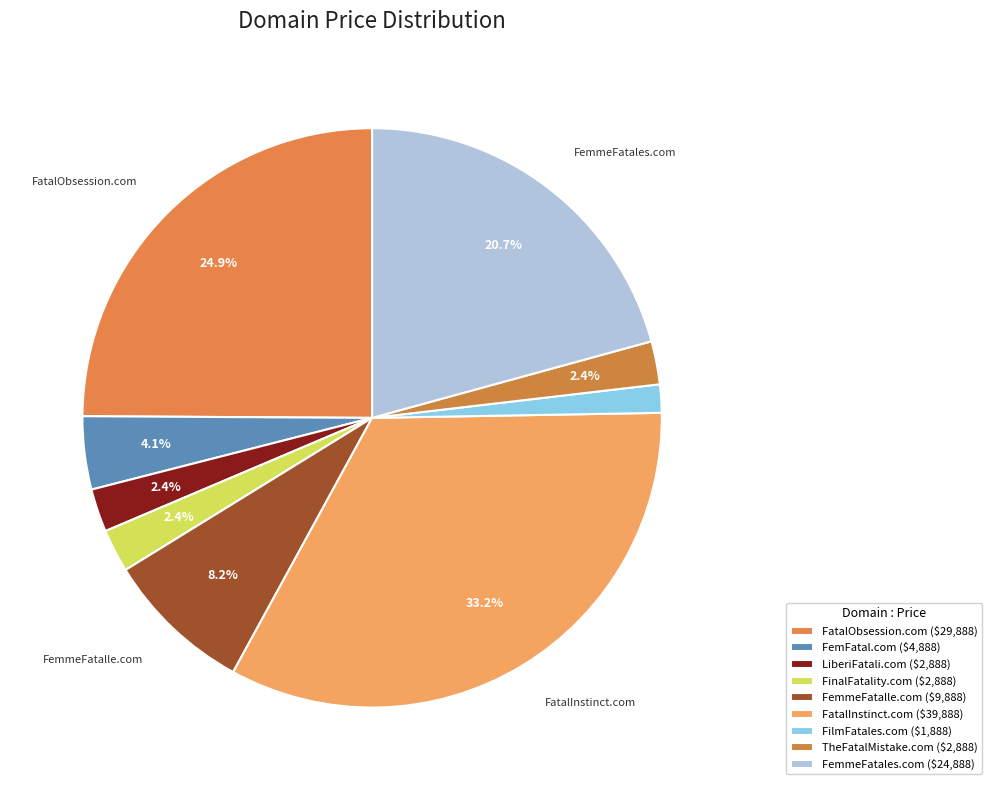

Approximately how many times larger is the value at FatalObsession.com compared to FilmFatales.com?

15.8